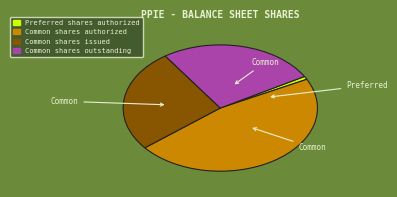

Is there a majority slice in this chart?

No